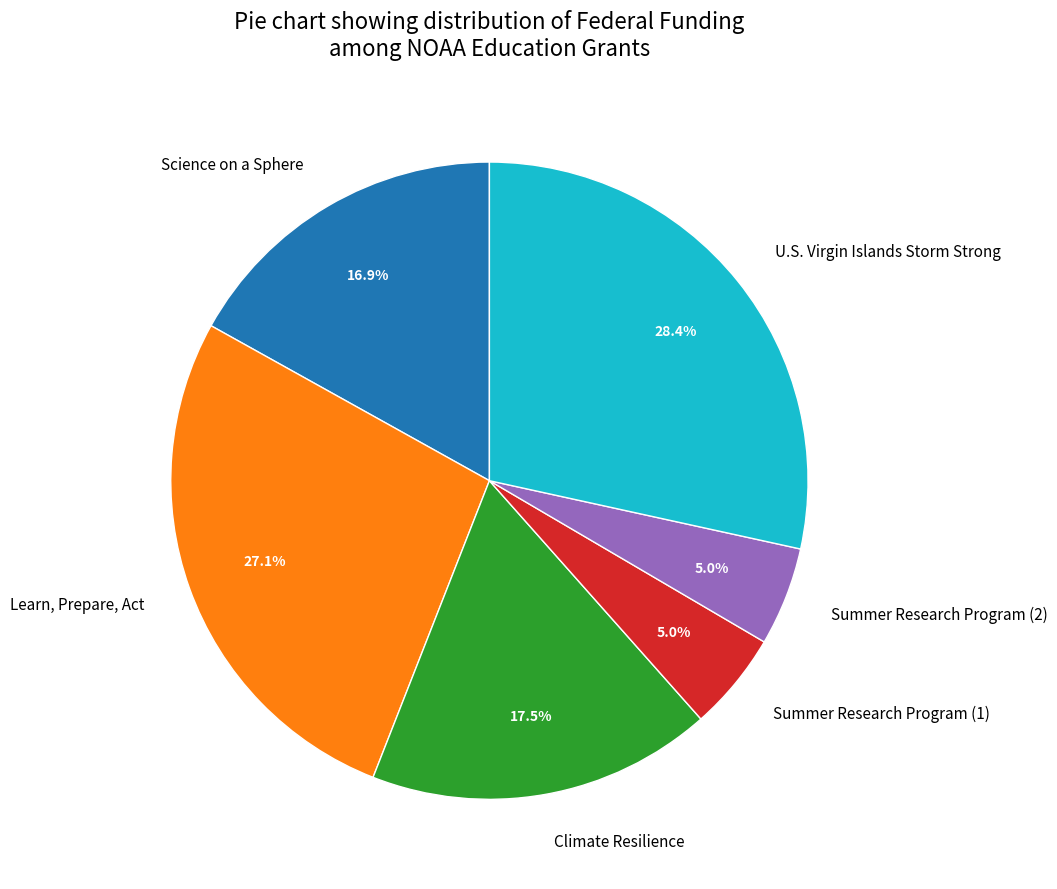

How many slices are in this pie chart?

6